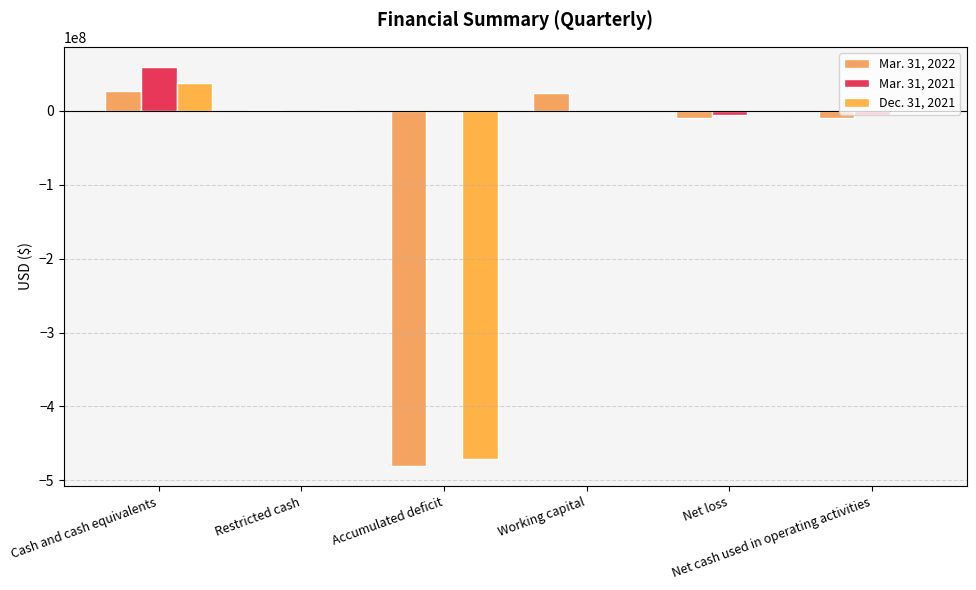

Count the number of categories in the chart.

6